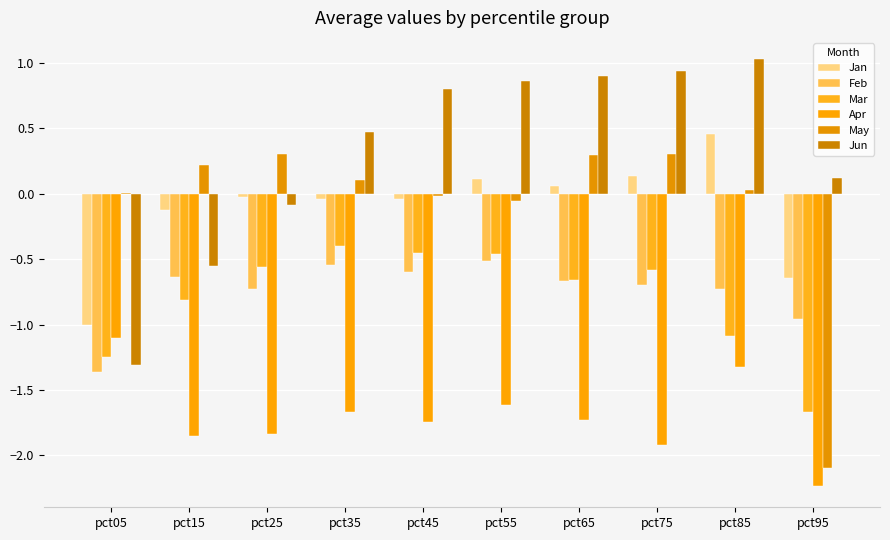

Count the number of categories in the chart.

10